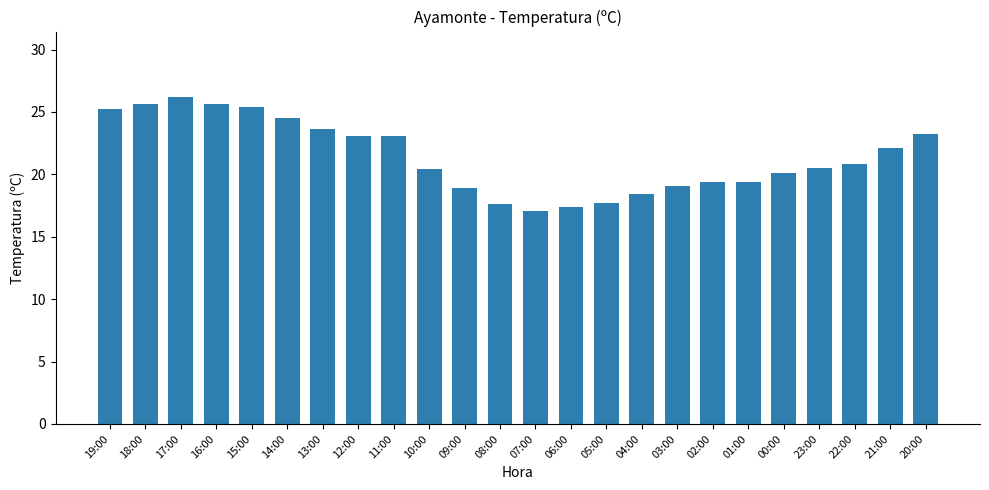

Is it true that the value at 02:00 is 19.4?

True